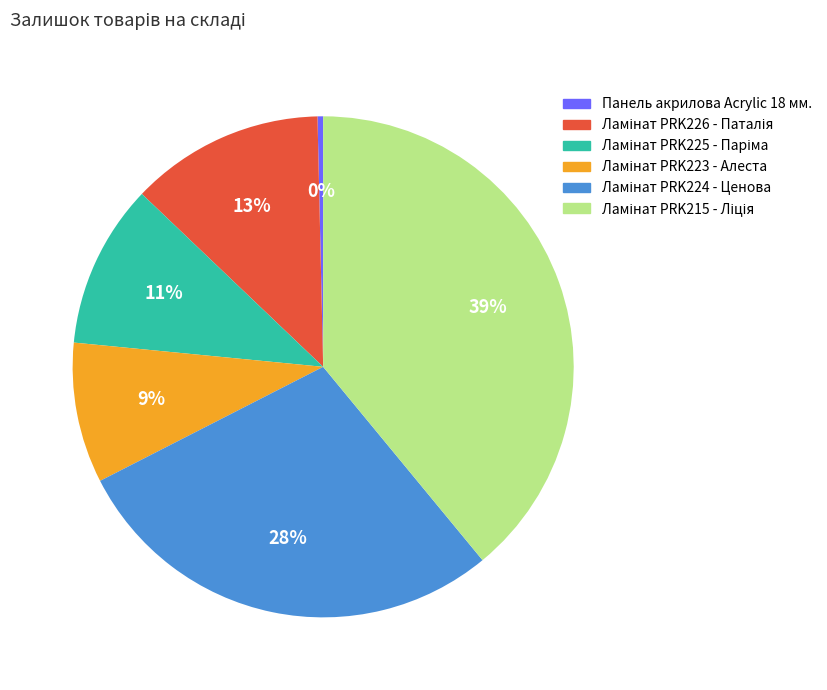

The Панель акрилова Acrylic 18 мм. slice represents 0% of the pie. True or false?

True